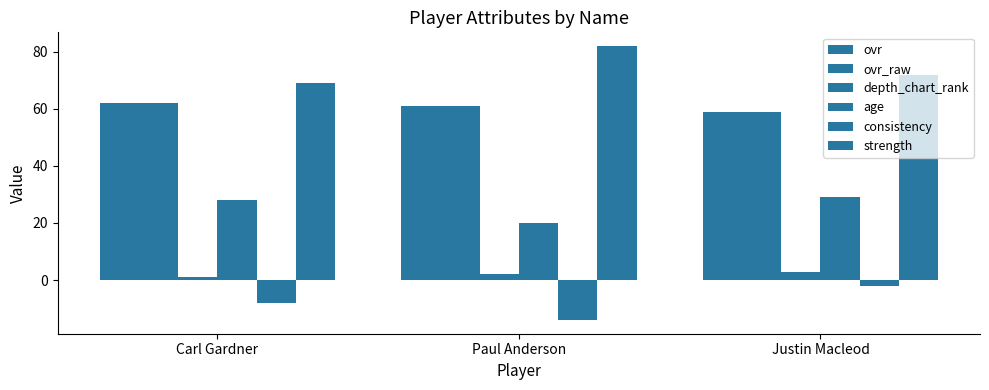

Where is age nearest to the value 24?

Carl Gardner